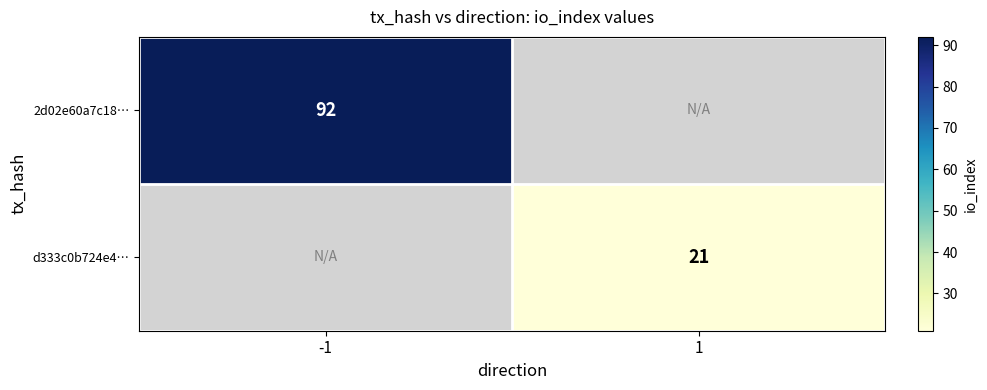

Is it true that 2d02e60a7c18… equals 92 at -1?

True